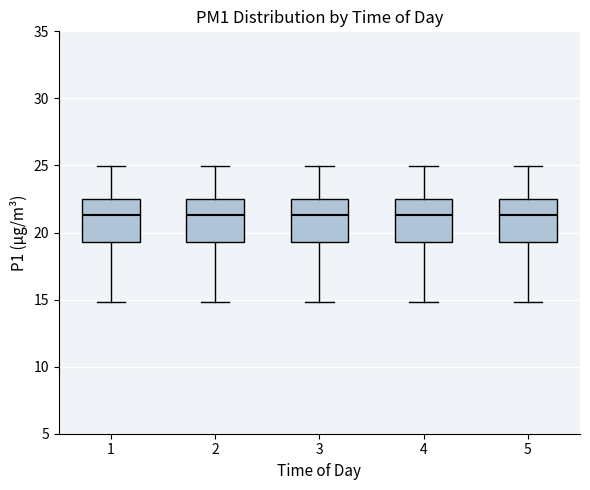

Reading left to right, transcribe this box plot: for each box, give where its median line is, the range the box spans, and where its two whiskers end, as read against the y-axis. The values are not printed on the chart, so give them approximately, as read against the axis.

1: median 21.5, box 19.5 to 22.5, whiskers 15.0 to 25.0
2: median 21.5, box 19.5 to 22.5, whiskers 15.0 to 25.0
3: median 21.5, box 19.5 to 22.5, whiskers 15.0 to 25.0
4: median 21.5, box 19.5 to 22.5, whiskers 15.0 to 25.0
5: median 21.5, box 19.5 to 22.5, whiskers 15.0 to 25.0